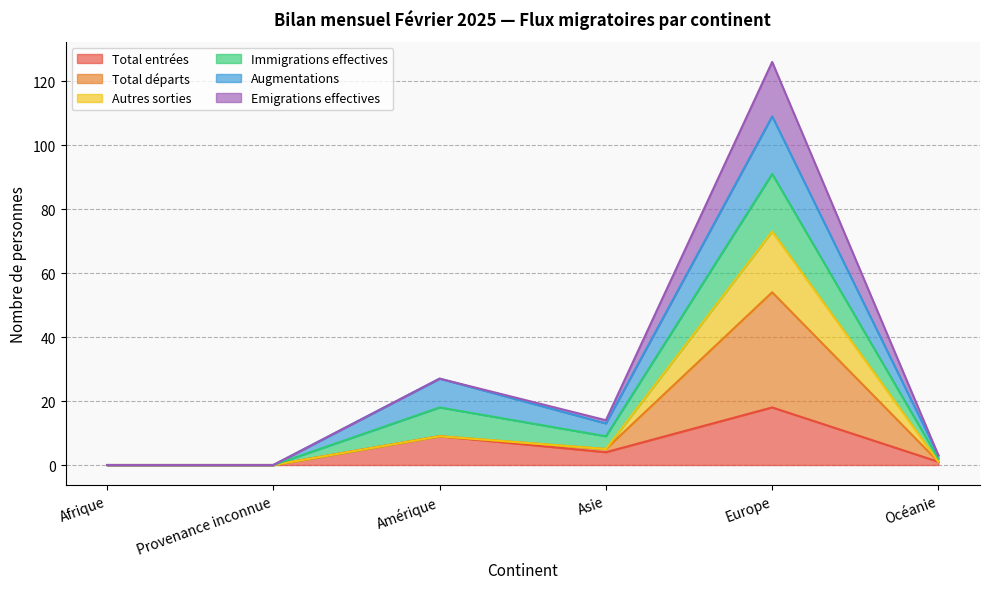

Is the value of Autres sorties at Océanie greater than the value of Total départs at Océanie?

No